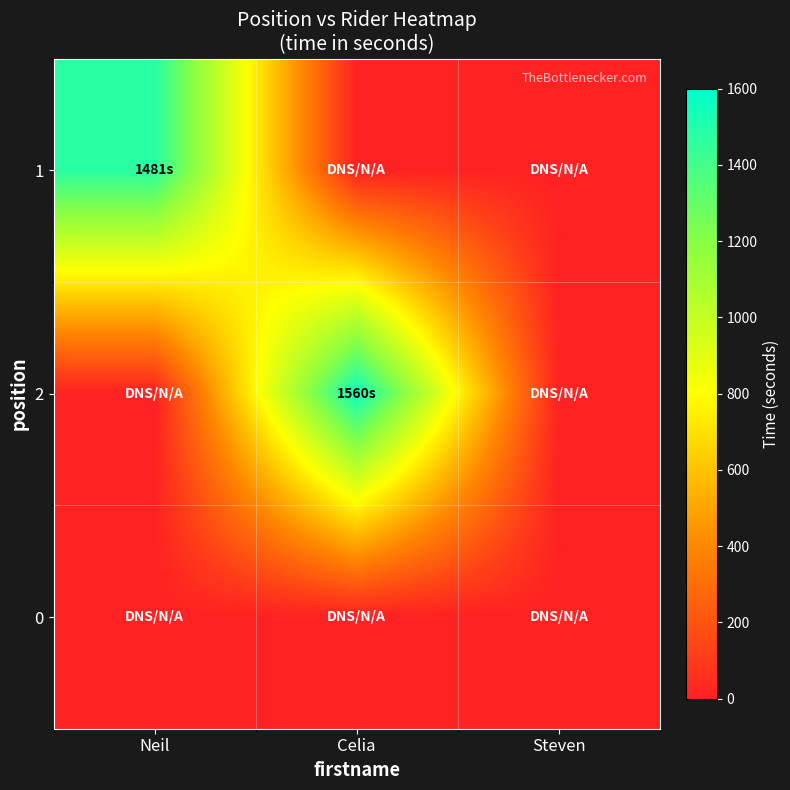

Count the number of data series in this chart.

3